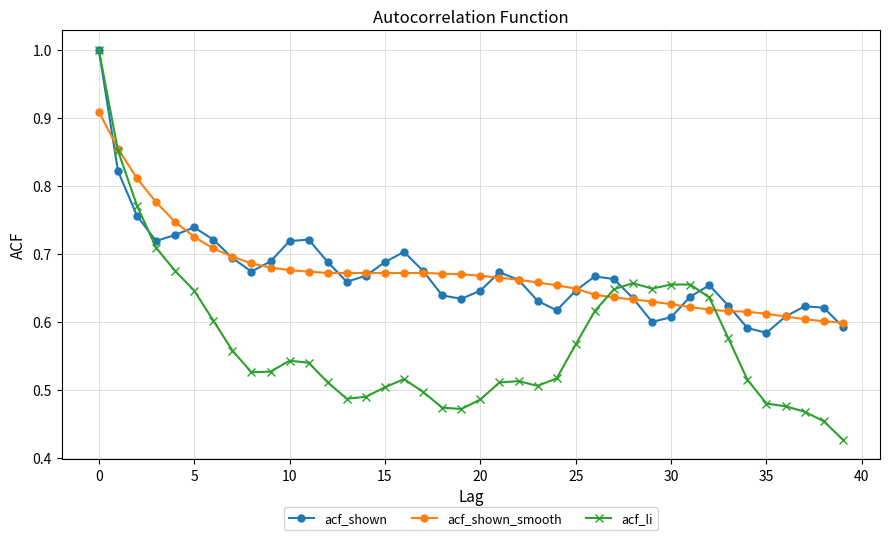

True or false: acf_li has more than 2 points higher than both neighbors.

True